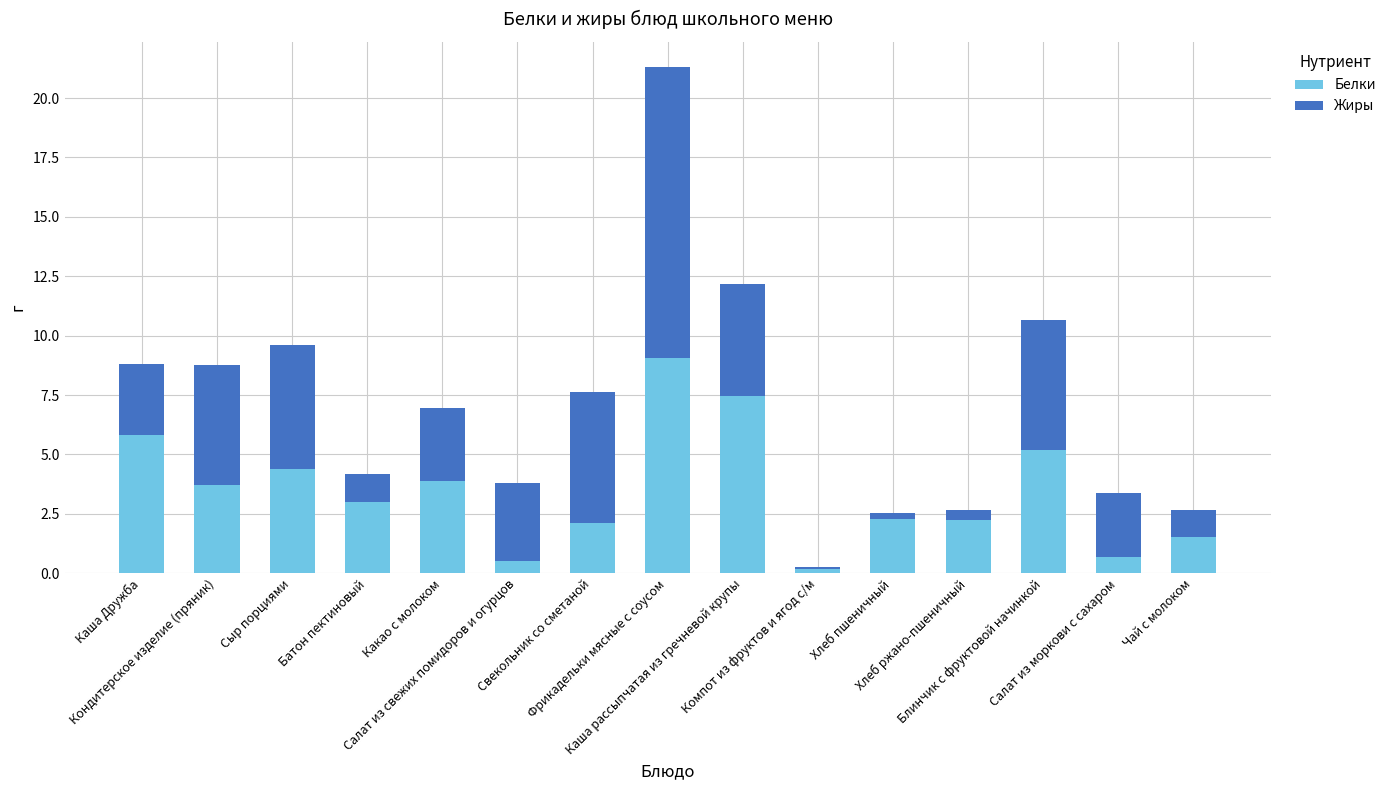

True or false: Белки has a value of 2.1 at Фрикадельки мясные с соусом.

False